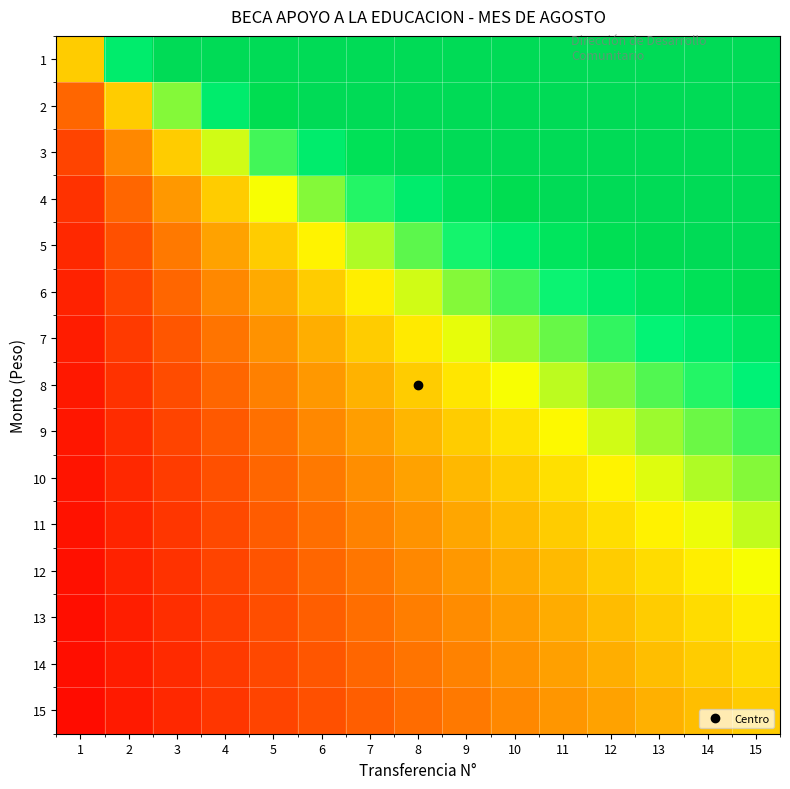

Reading left to right, what are all the values shown in this chart?

1: 1=1.0	2=2.0	3=3.0	4=4.0	5=5.0	6=6.0	7=7.0	8=8.0	9=9.0	10=10.0	11=11.0	12=12.0	13=13.0	14=14.0	15=15.0
2: 1=0.5	2=1.0	3=1.5	4=2.0	5=2.5	6=3.0	7=3.5	8=4.0	9=4.5	10=5.0	11=5.5	12=6.0	13=6.5	14=7.0	15=7.5
3: 1=0.3	2=0.7	3=1.0	4=1.3	5=1.7	6=2.0	7=2.3	8=2.7	9=3.0	10=3.3	11=3.7	12=4.0	13=4.3	14=4.7	15=5.0
4: 1=0.2	2=0.5	3=0.8	4=1.0	5=1.2	6=1.5	7=1.8	8=2.0	9=2.2	10=2.5	11=2.8	12=3.0	13=3.2	14=3.5	15=3.8
5: 1=0.2	2=0.4	3=0.6	4=0.8	5=1.0	6=1.2	7=1.4	8=1.6	9=1.8	10=2.0	11=2.2	12=2.4	13=2.6	14=2.8	15=3.0
6: 1=0.2	2=0.3	3=0.5	4=0.7	5=0.8	6=1.0	7=1.2	8=1.3	9=1.5	10=1.7	11=1.8	12=2.0	13=2.2	14=2.3	15=2.5
7: 1=0.1	2=0.3	3=0.4	4=0.6	5=0.7	6=0.9	7=1.0	8=1.1	9=1.3	10=1.4	11=1.6	12=1.7	13=1.9	14=2.0	15=2.1
8: 1=0.1	2=0.2	3=0.4	4=0.5	5=0.6	6=0.8	7=0.9	8=1.0	9=1.1	10=1.2	11=1.4	12=1.5	13=1.6	14=1.8	15=1.9
9: 1=0.1	2=0.2	3=0.3	4=0.4	5=0.6	6=0.7	7=0.8	8=0.9	9=1.0	10=1.1	11=1.2	12=1.3	13=1.4	14=1.6	15=1.7
10: 1=0.1	2=0.2	3=0.3	4=0.4	5=0.5	6=0.6	7=0.7	8=0.8	9=0.9	10=1.0	11=1.1	12=1.2	13=1.3	14=1.4	15=1.5
11: 1=0.1	2=0.2	3=0.3	4=0.4	5=0.5	6=0.5	7=0.6	8=0.7	9=0.8	10=0.9	11=1.0	12=1.1	13=1.2	14=1.3	15=1.4
12: 1=0.1	2=0.2	3=0.2	4=0.3	5=0.4	6=0.5	7=0.6	8=0.7	9=0.8	10=0.8	11=0.9	12=1.0	13=1.1	14=1.2	15=1.2
13: 1=0.1	2=0.2	3=0.2	4=0.3	5=0.4	6=0.5	7=0.5	8=0.6	9=0.7	10=0.8	11=0.8	12=0.9	13=1.0	14=1.1	15=1.2
14: 1=0.1	2=0.1	3=0.2	4=0.3	5=0.4	6=0.4	7=0.5	8=0.6	9=0.6	10=0.7	11=0.8	12=0.9	13=0.9	14=1.0	15=1.1
15: 1=0.1	2=0.1	3=0.2	4=0.3	5=0.3	6=0.4	7=0.5	8=0.5	9=0.6	10=0.7	11=0.7	12=0.8	13=0.9	14=0.9	15=1.0